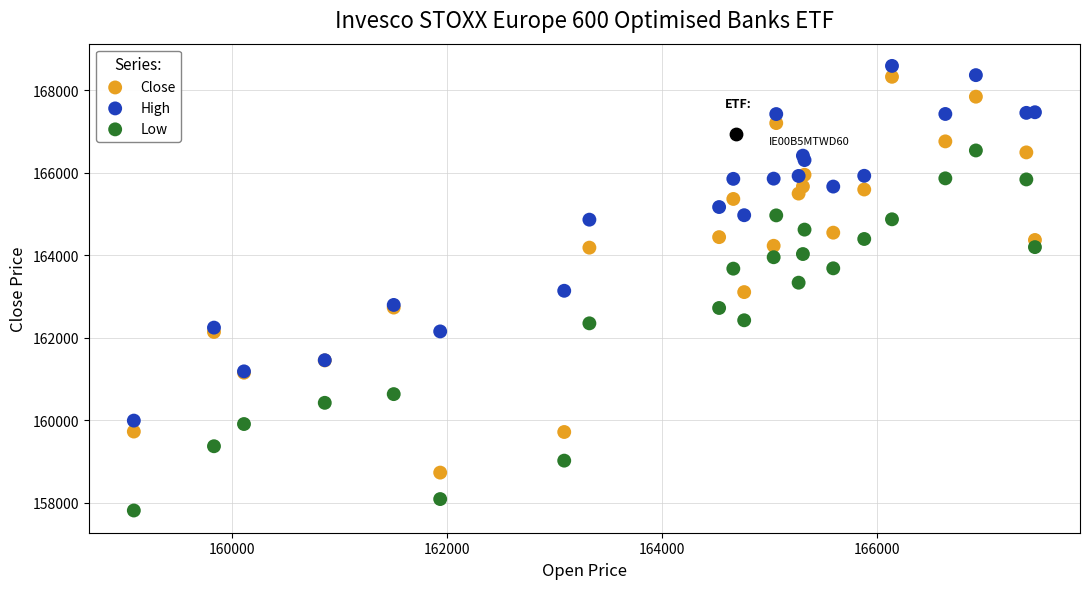

Which series reaches the maximum Y coordinate?

High